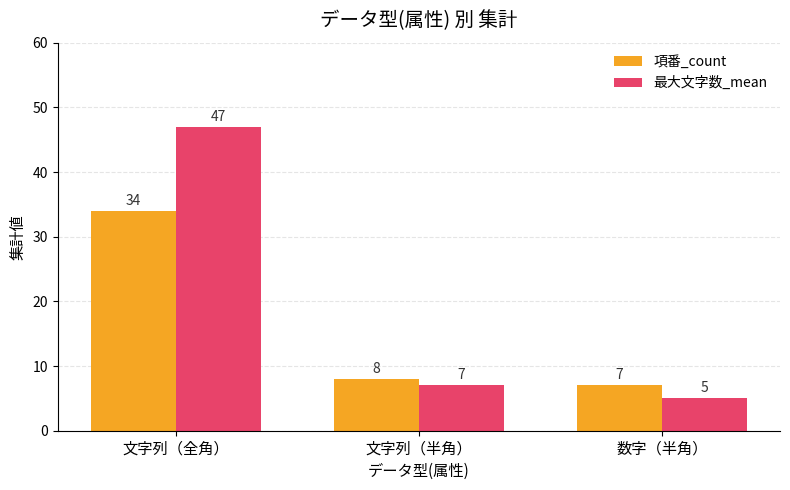

What is the minimum value shown in the chart?

5